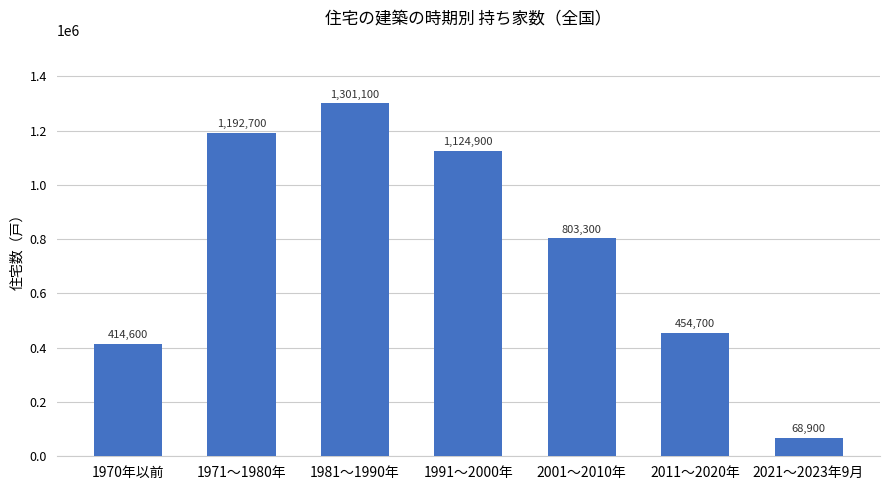

At which category does the chart reach its peak across all series?

1981～1990年